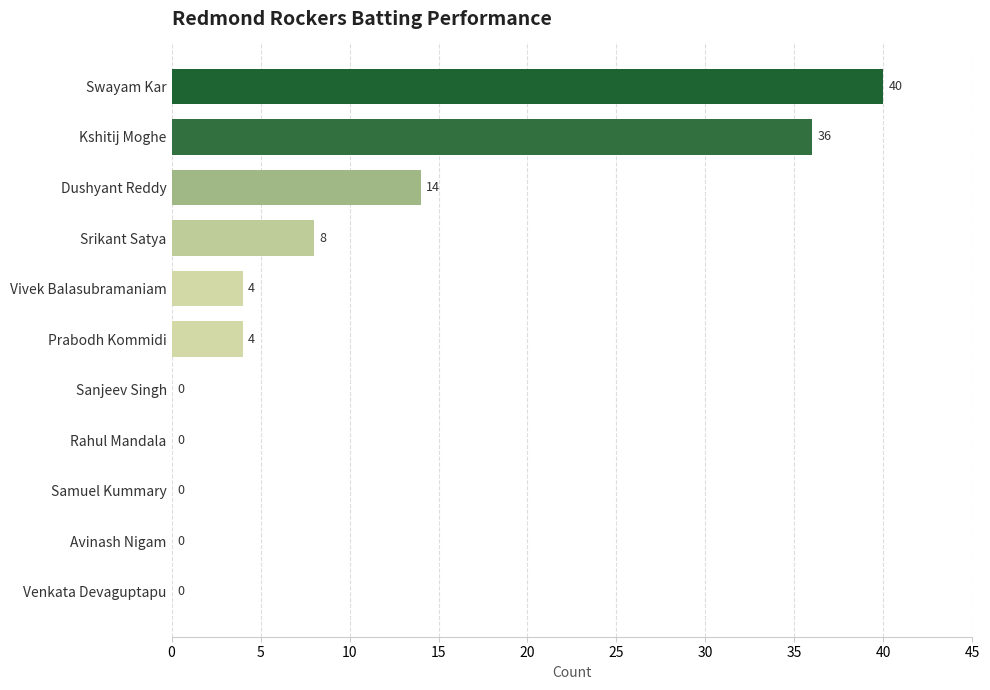

Reading top to bottom, what are all the values shown in this chart?

Swayam Kar=40	Kshitij Moghe=36	Dushyant Reddy=14	Srikant Satya=8	Vivek Balasubramaniam=4	Prabodh Kommidi=4	Sanjeev Singh=0	Rahul Mandala=0	Samuel Kummary=0	Avinash Nigam=0	Venkata Devaguptapu=0